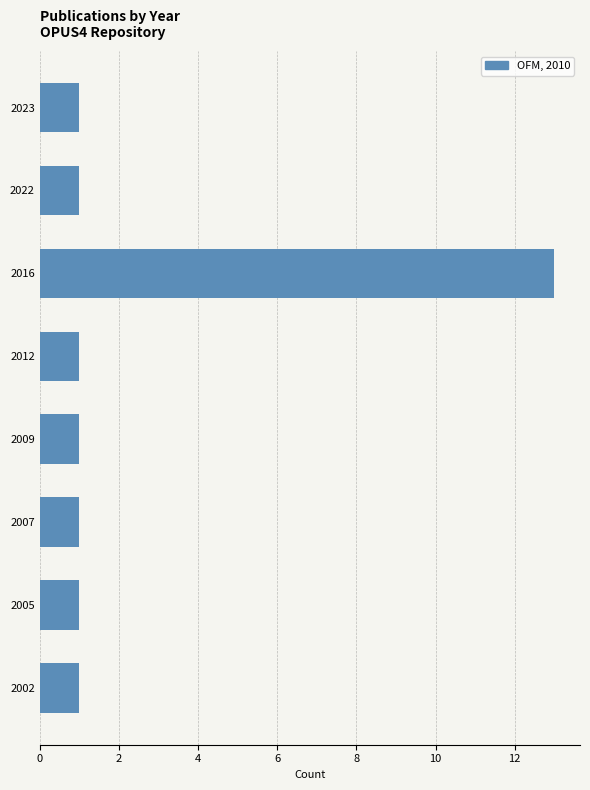

Reading bottom to top, list all the values displayed in this chart.

1	1	1	1	1	13	1	1